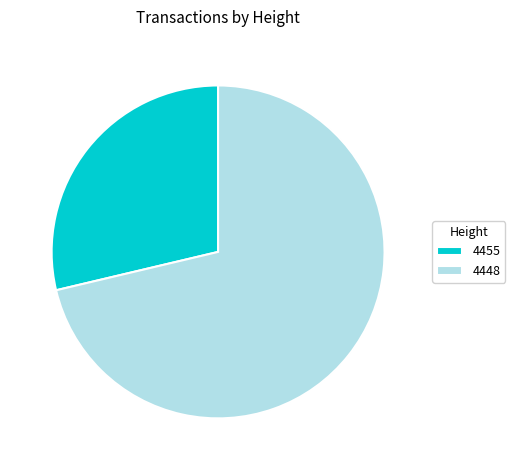

What is the smallest slice in the pie chart?

4455